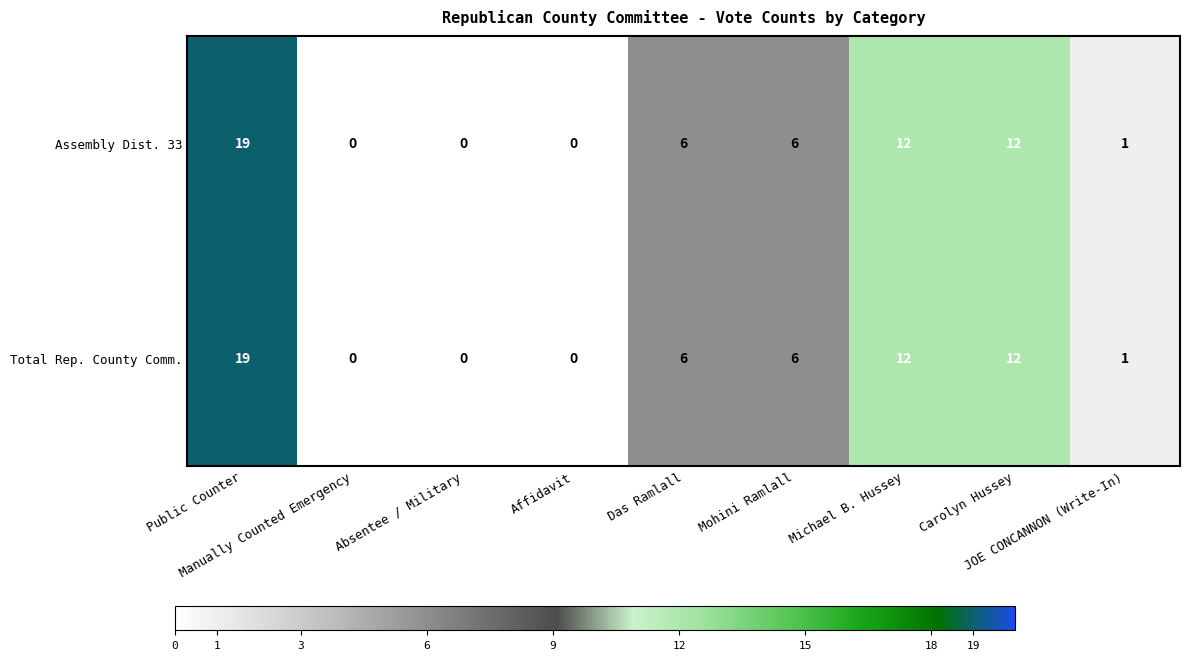

What is the difference between the maximum and second lowest values in the Assembly Dist. 33 series?

19